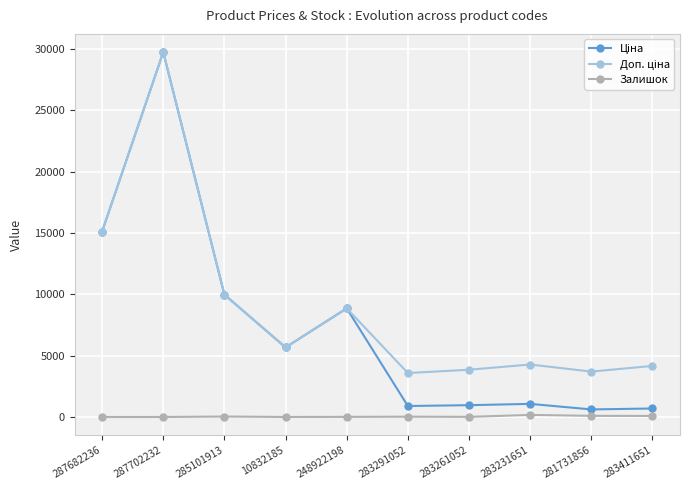

True or false: Залишок has more than 1 interior local peaks.

True